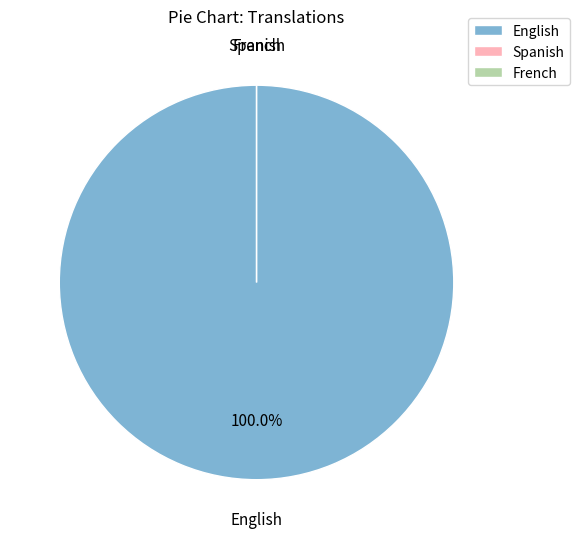

Rank the categories by value from lowest to highest.

Spanish, French, English